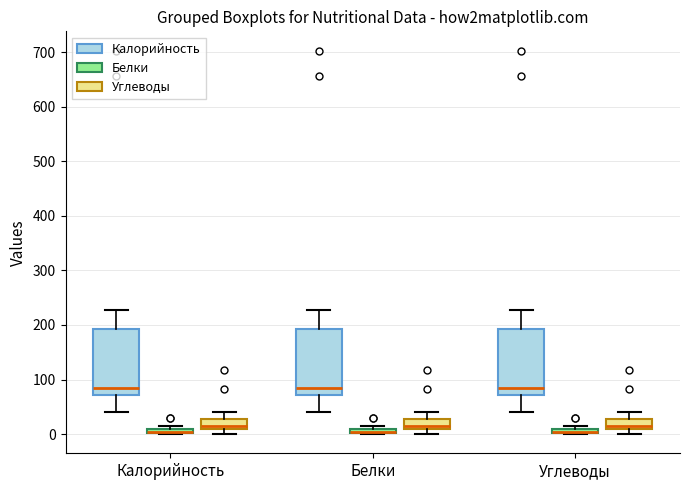

Where does the upper whisker of the box for Белки (Углеводы) end on the y-axis? The values are not printed on the chart, so give them approximately, as read against the axis.

40